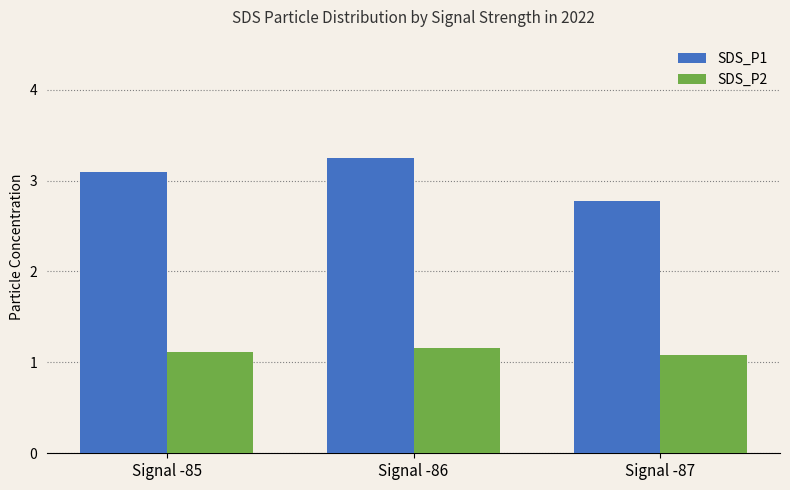

How many SDS_P1 values are between 2 and 3?

1